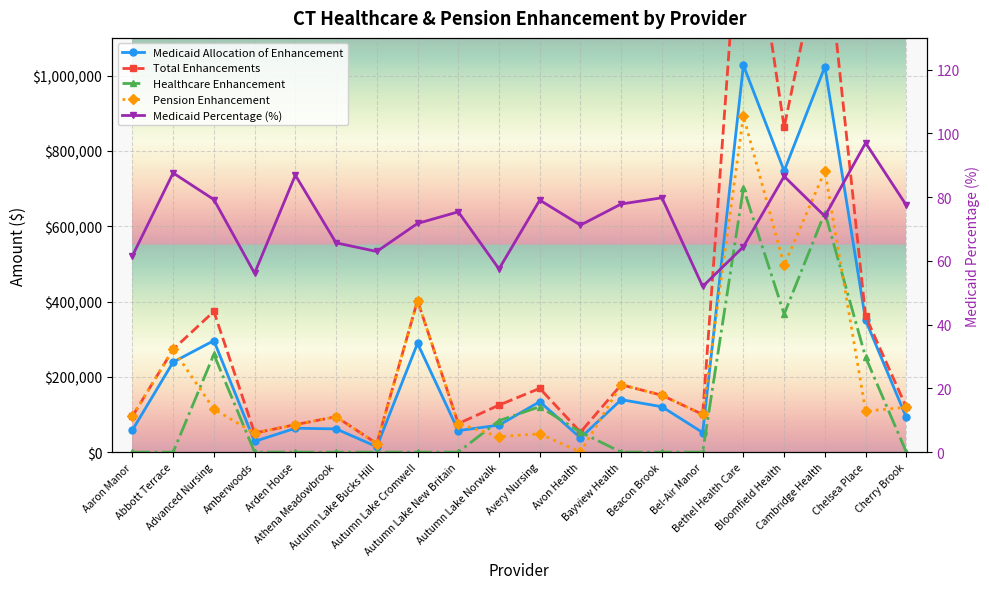

Where is the first local maximum for Pension Enhancement?

Abbott Terrace